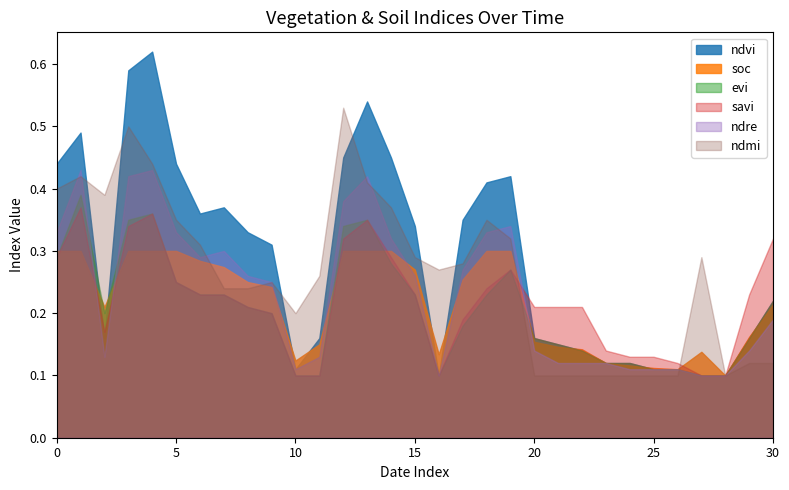

What is the smallest value displayed?

0.1